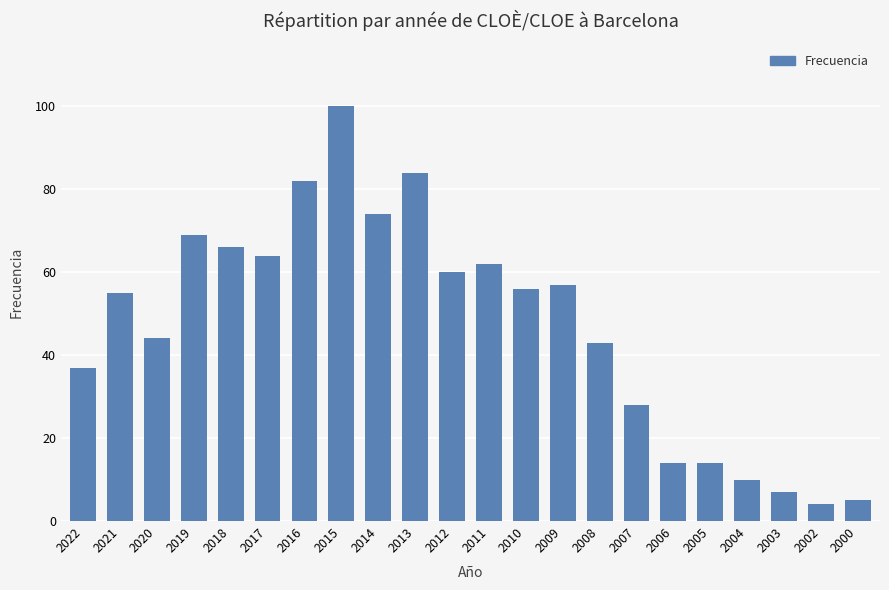

True or false: the data shows 84 at 2013.

True